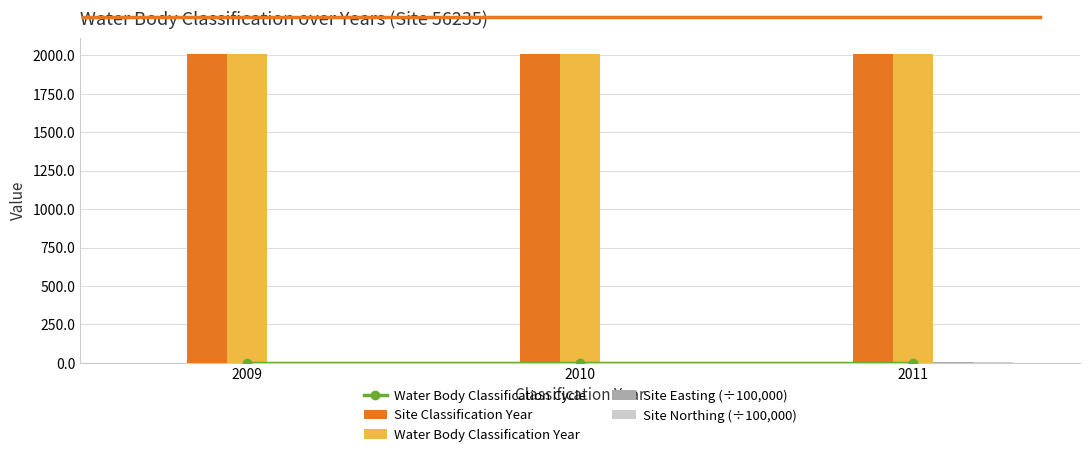

True or false: Water Body Classification Year has a value of 2011.0 at 2011.

True